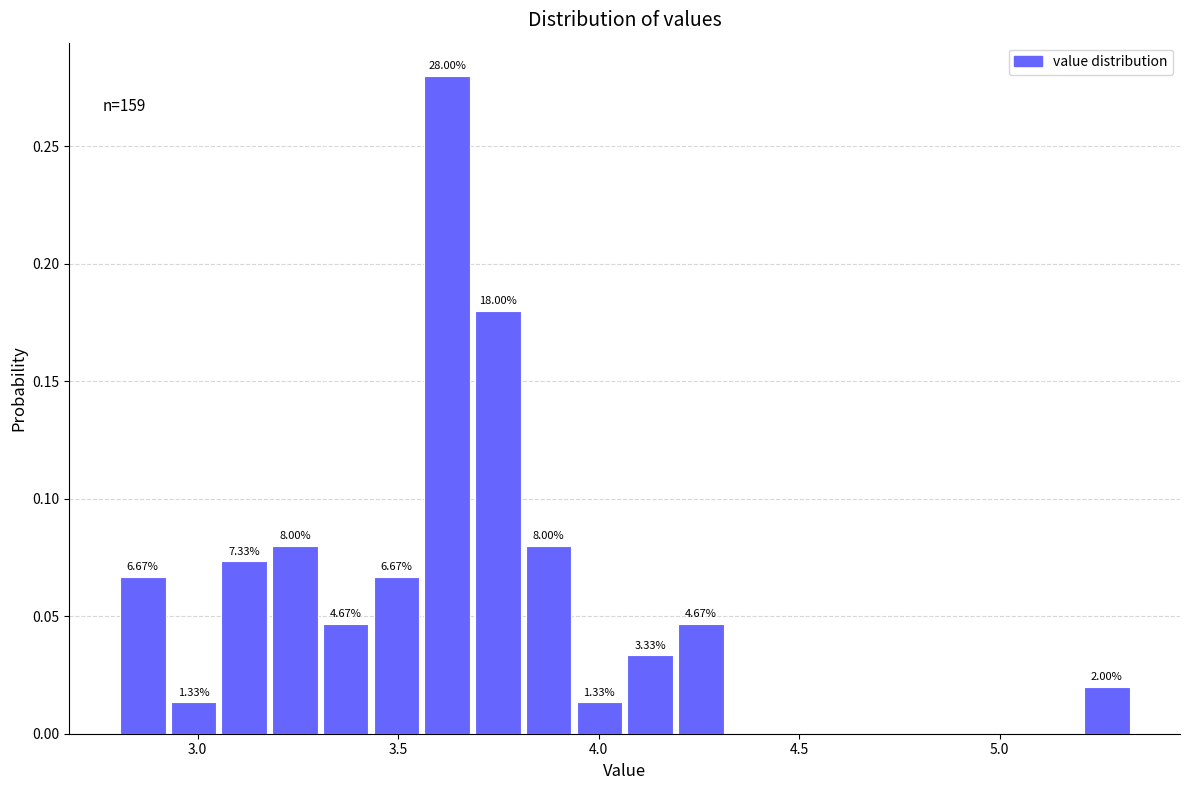

Read against the x-axis, roughly where is the centre of the tallest bar?

3.60